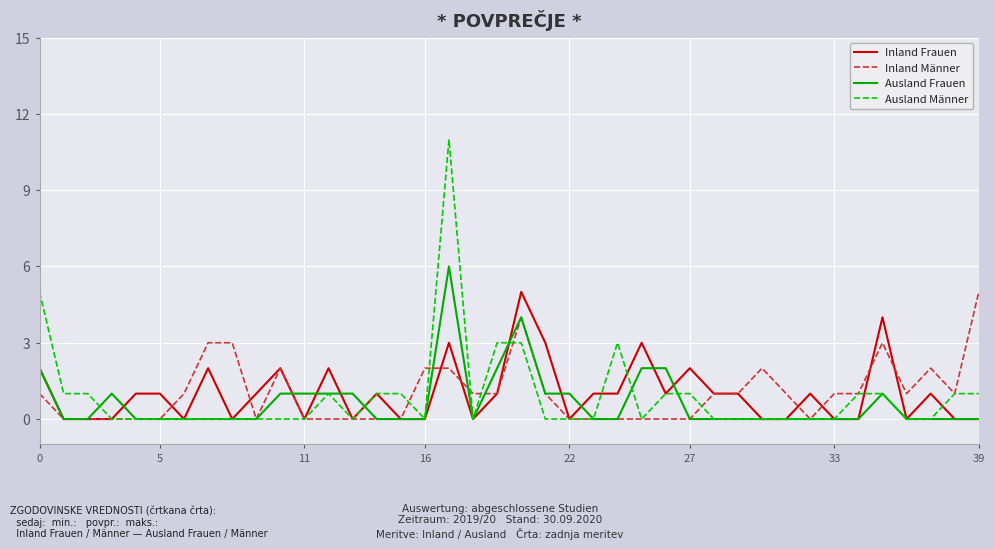

What is the maximum value for Inland Frauen?

5